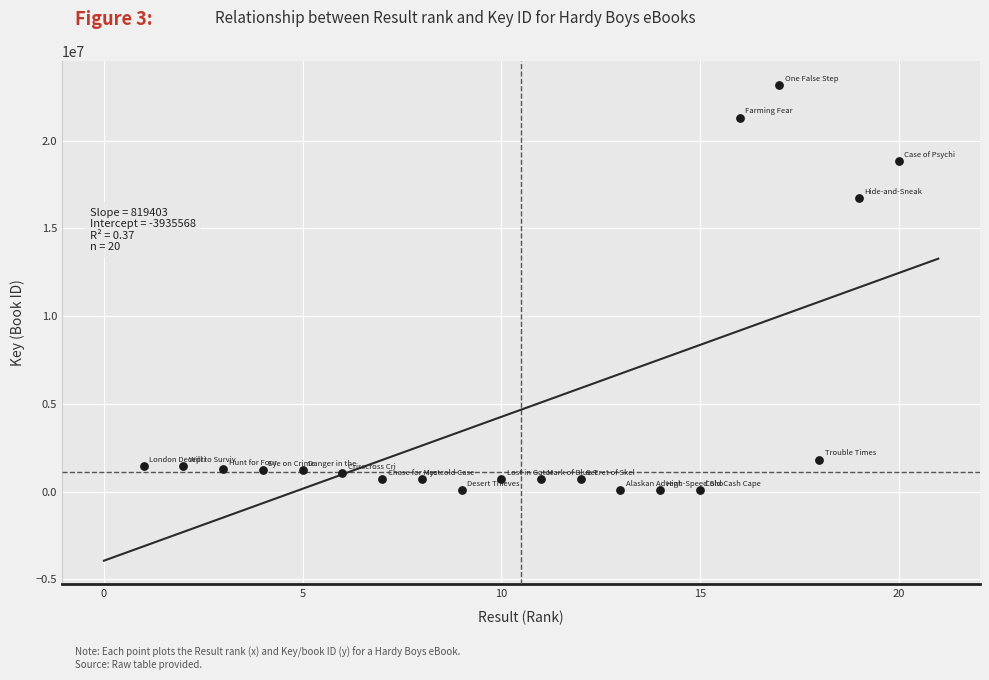

What Y value in the scatter plot is closest to 11623270?

16720991